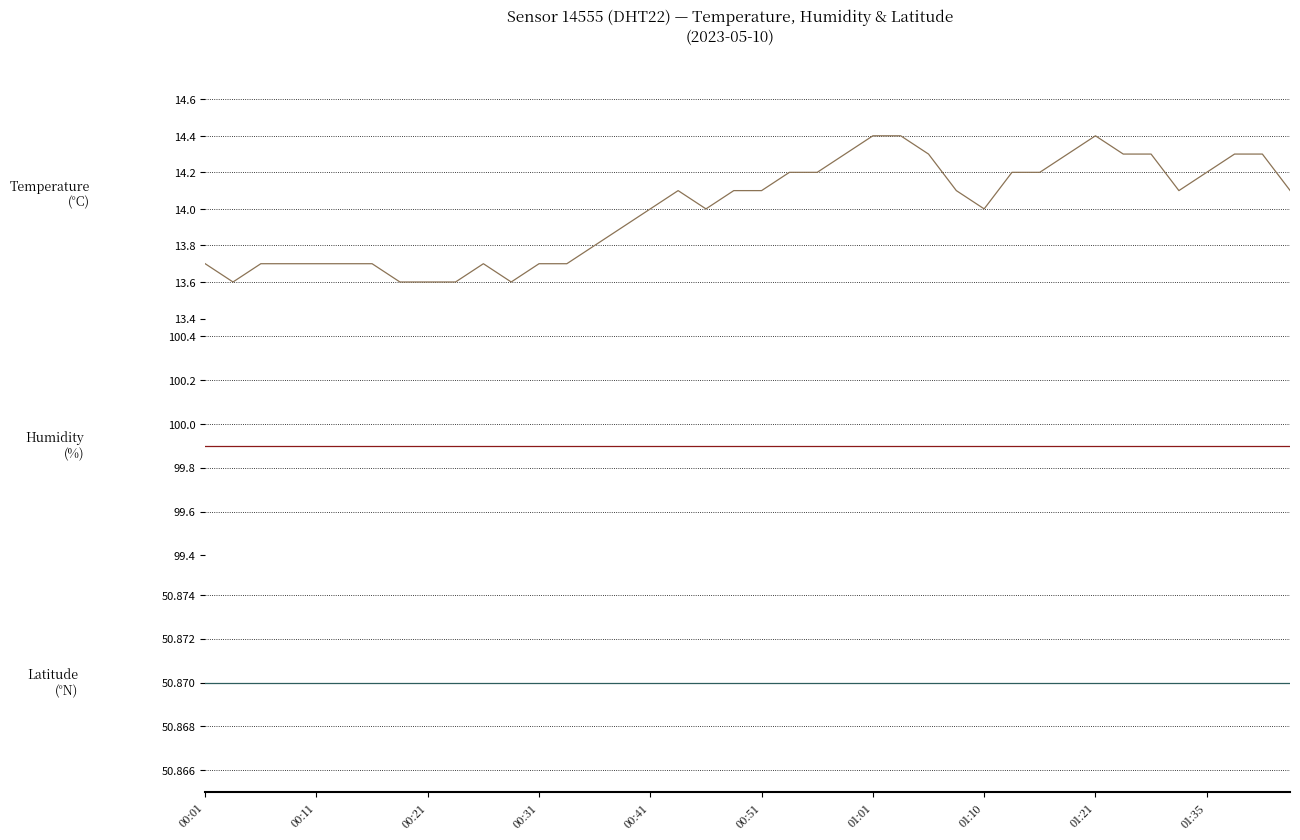

What is the difference between the maximum and minimum values in the temperature series?

0.8